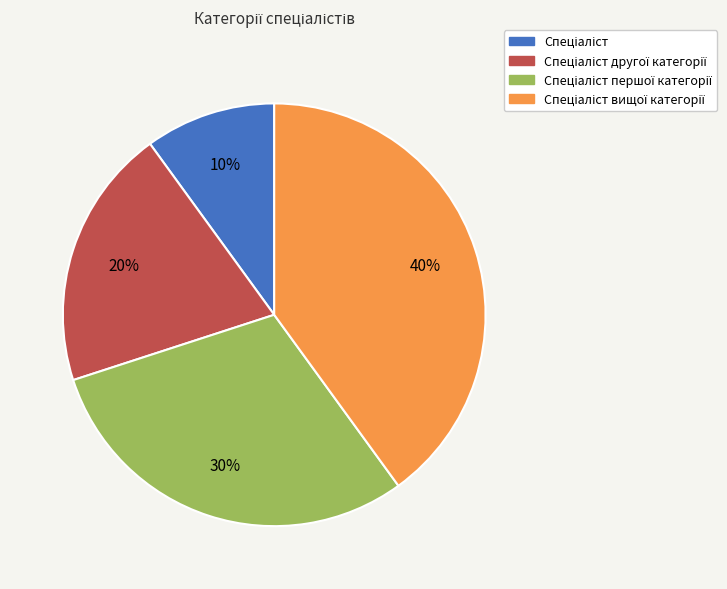

Does any single category account for the majority?

No